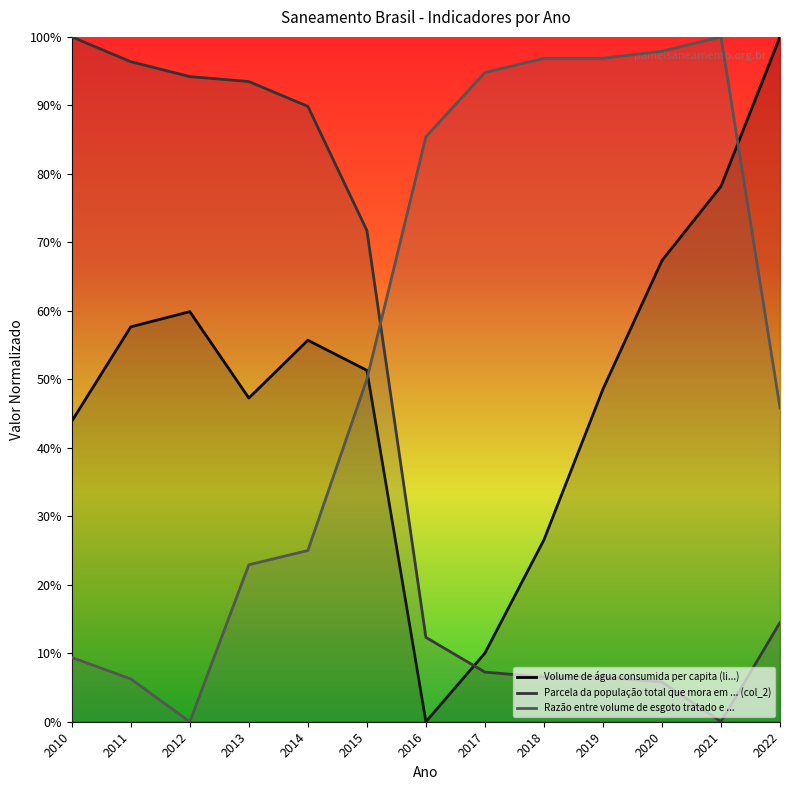

List the labels in order of Razão entre volume de esgoto tratado e ... value, smallest first.

2012, 2011, 2010, 2013, 2014, 2022, 2015, 2016, 2017, 2018, 2019, 2020, 2021